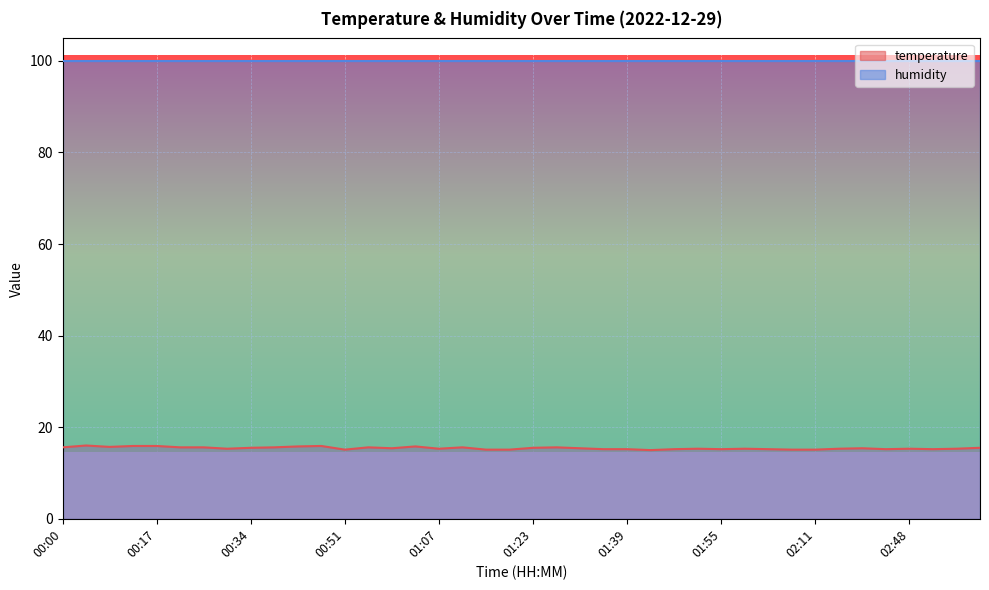

How many points are higher than both their immediate neighbors (excluding endpoints)?

10